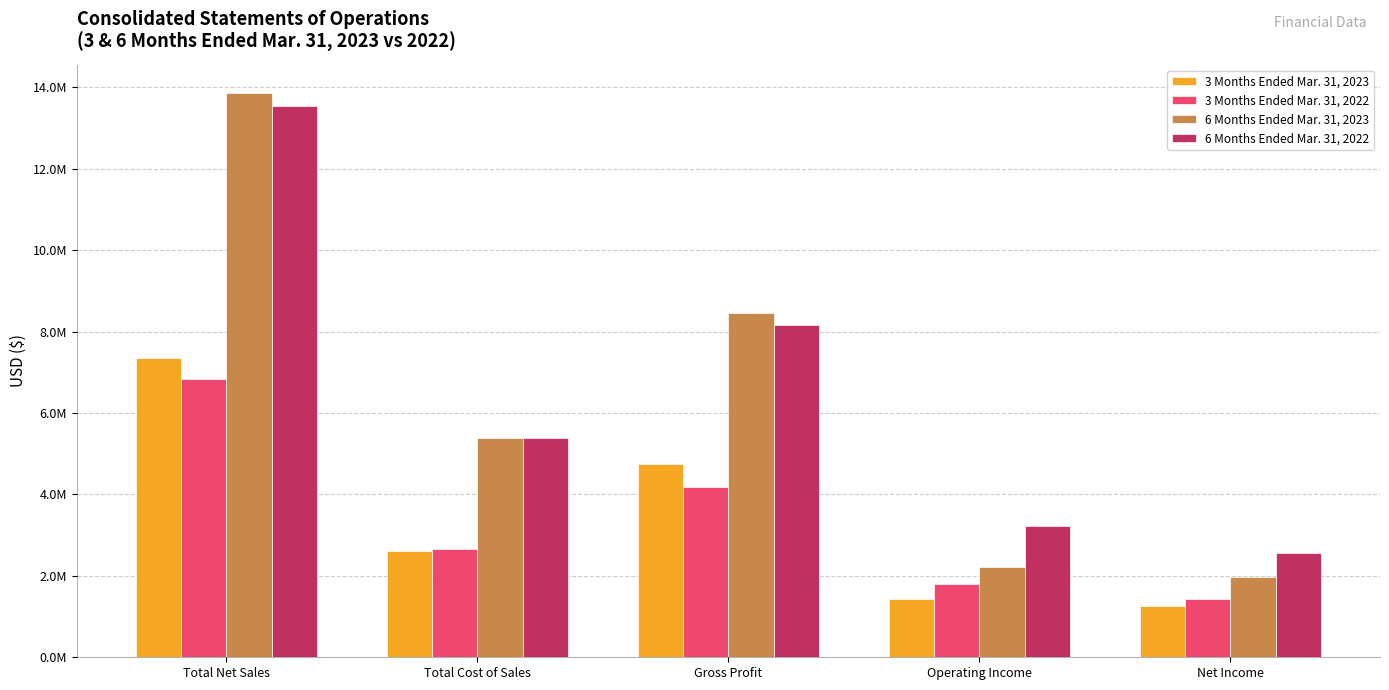

Is the value of 3 Months Ended Mar. 31, 2023 at Gross Profit greater than the value of 6 Months Ended Mar. 31, 2023 at Net Income?

Yes